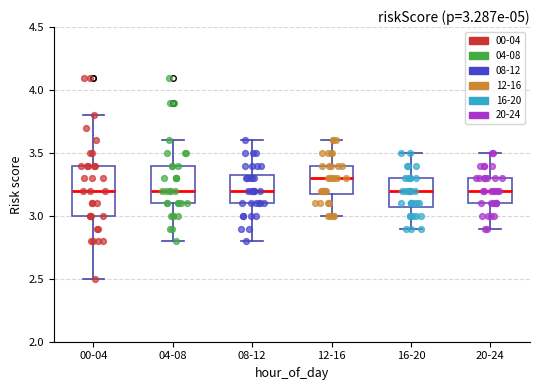

Comparing the boxes themselves (not the whiskers), which one is the tallest?

00-04